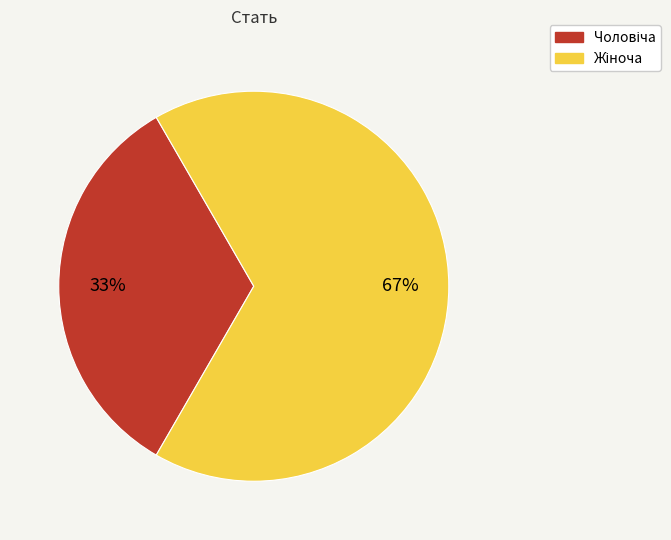

How many slices are in this pie chart?

2